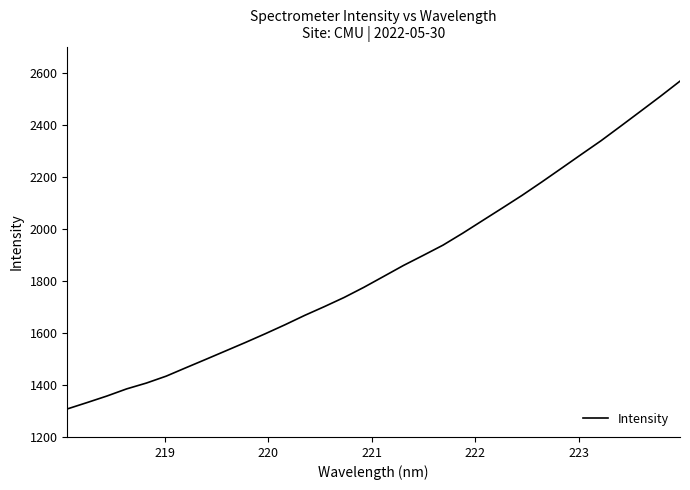

What is the average value?

1846.4